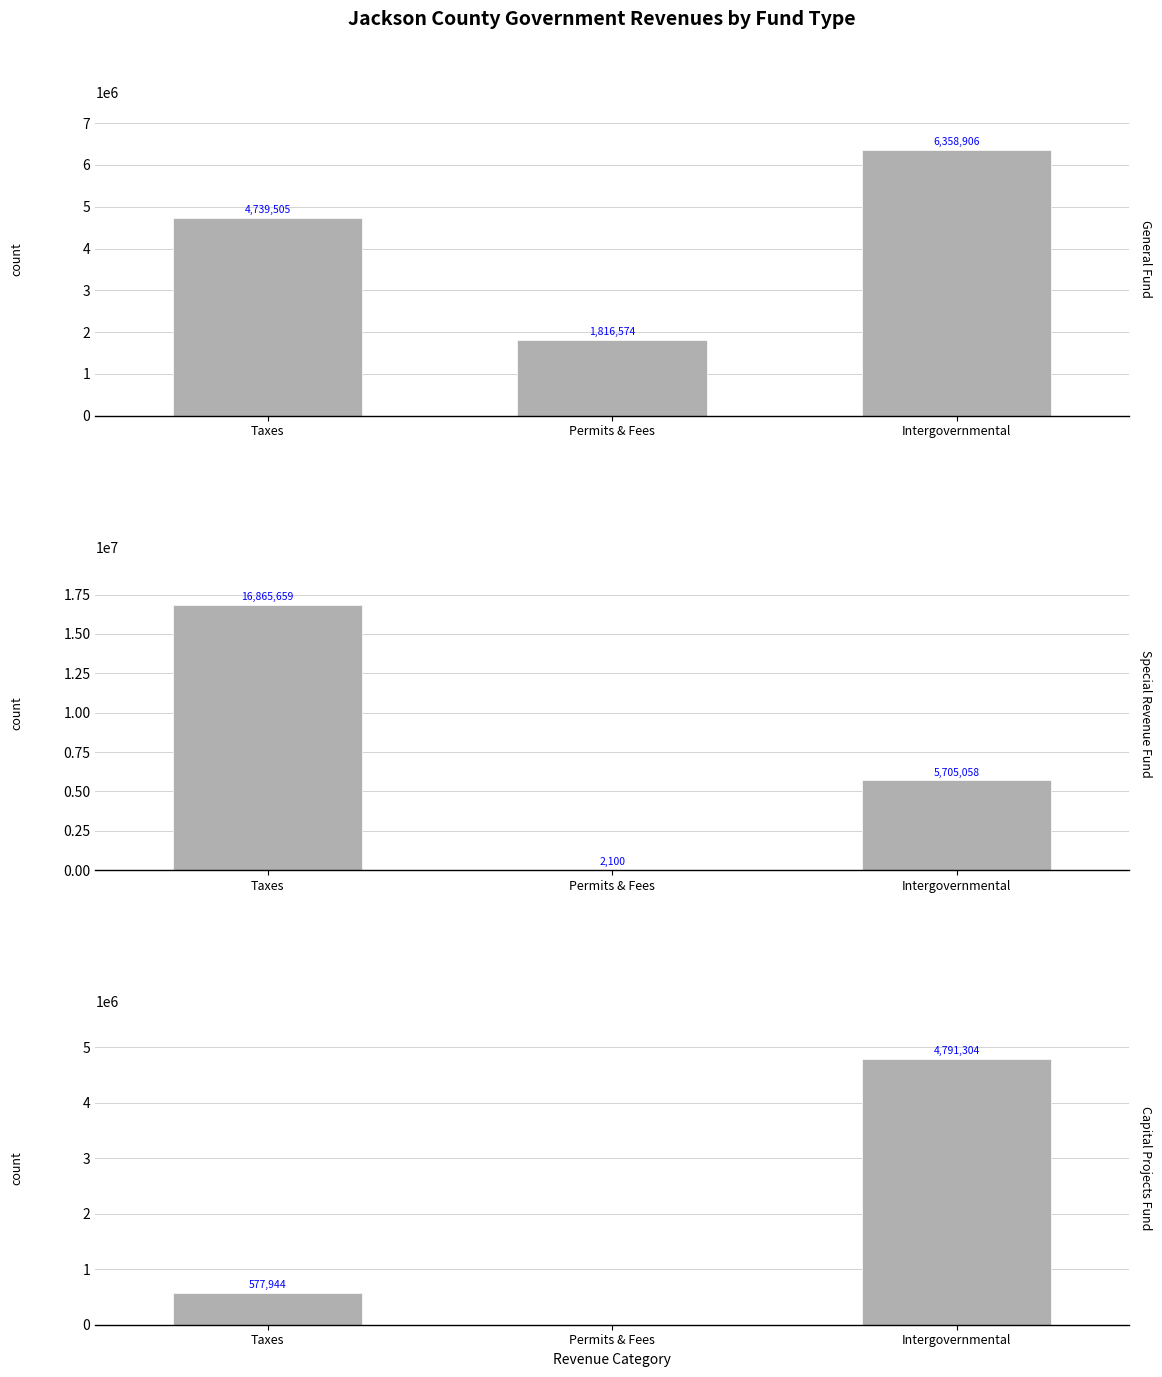

Are the bars grouped side by side (vs. stacked)?

Yes